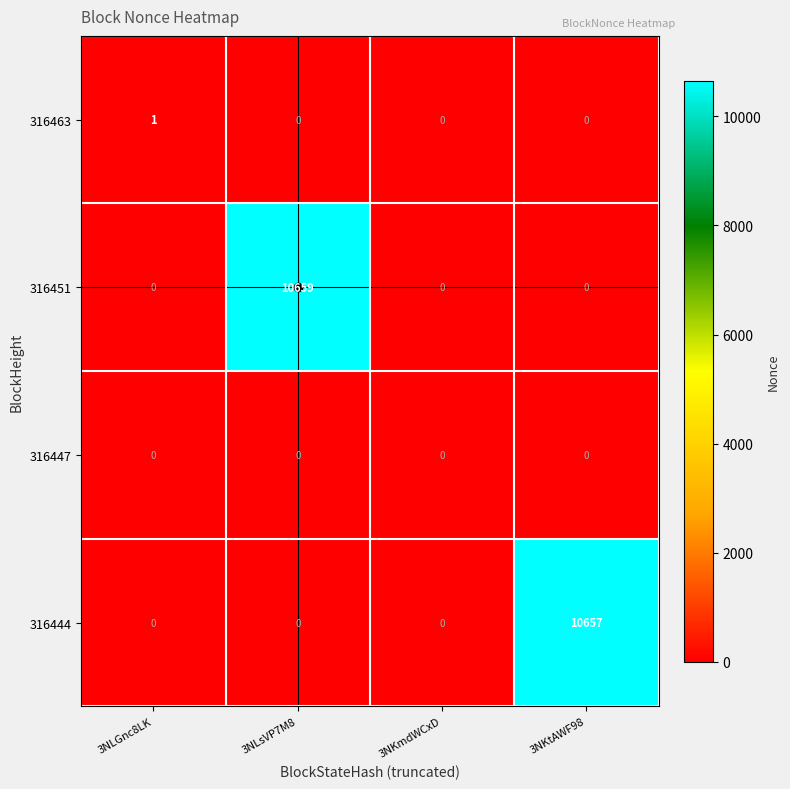

What is the total value across all series at 3NLGnc8LK?

1